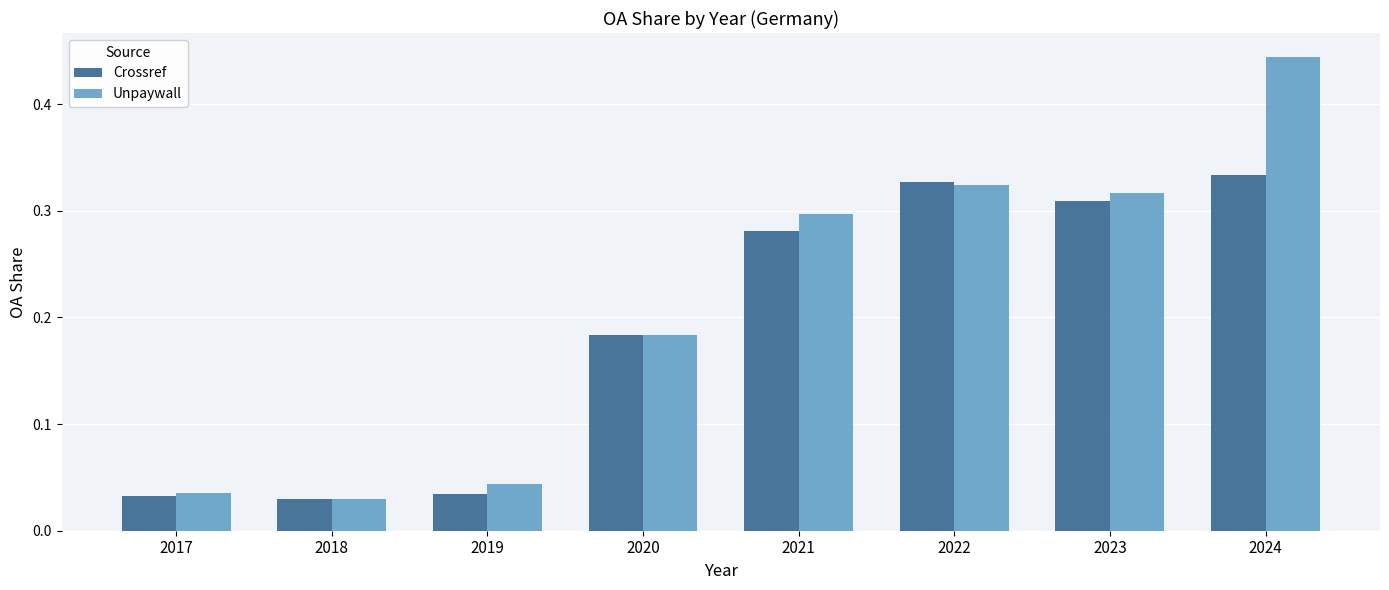

List the series in order of their peak value, lowest first.

Crossref, Unpaywall